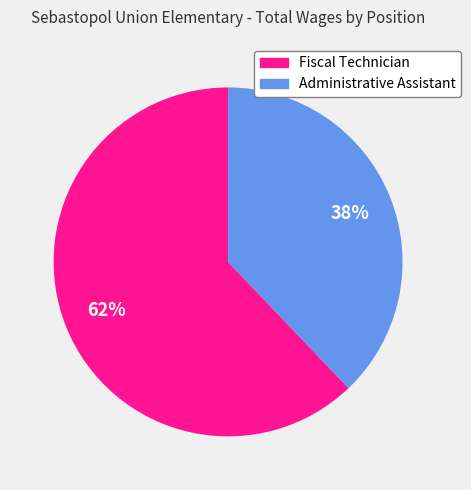

How many segments does this pie chart have?

2